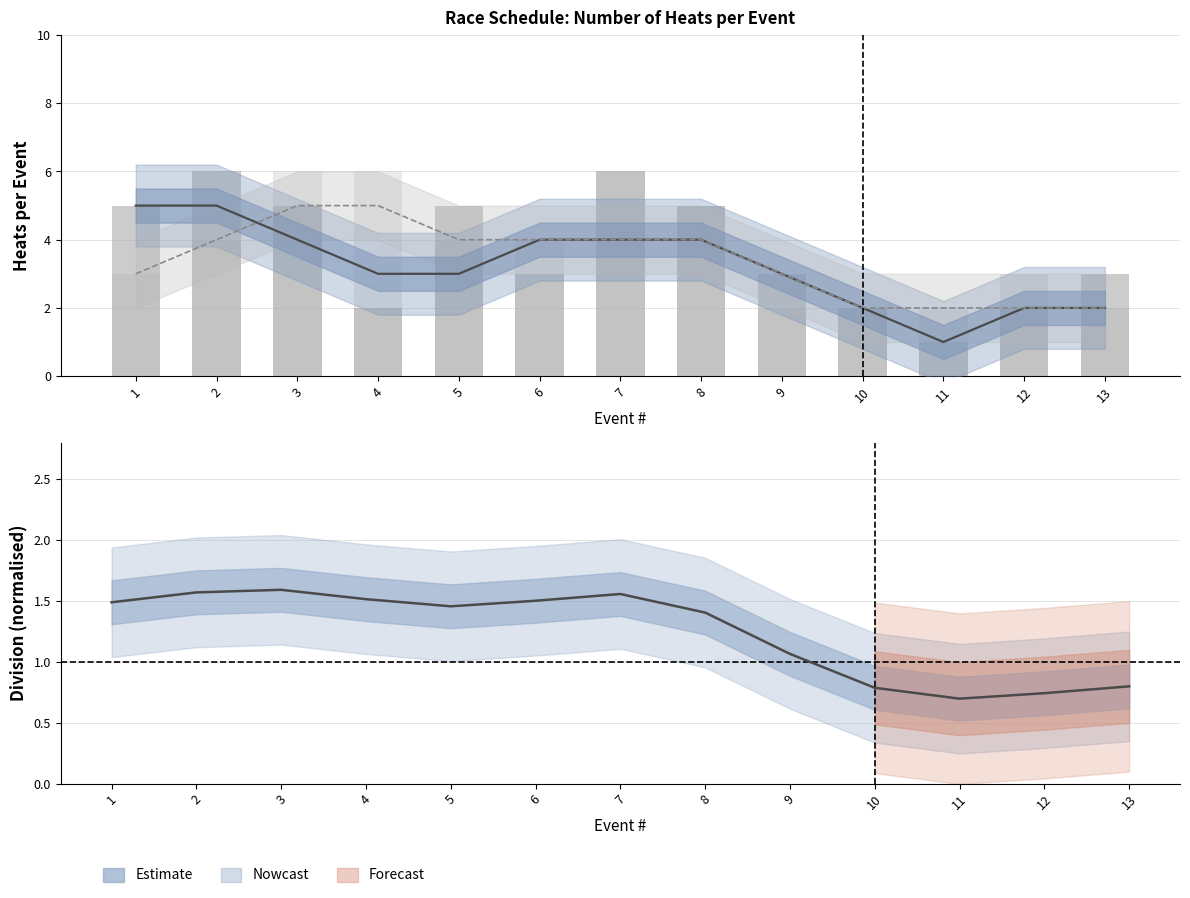

True or false: Boys heats has a value of 1.5 at 11.

False